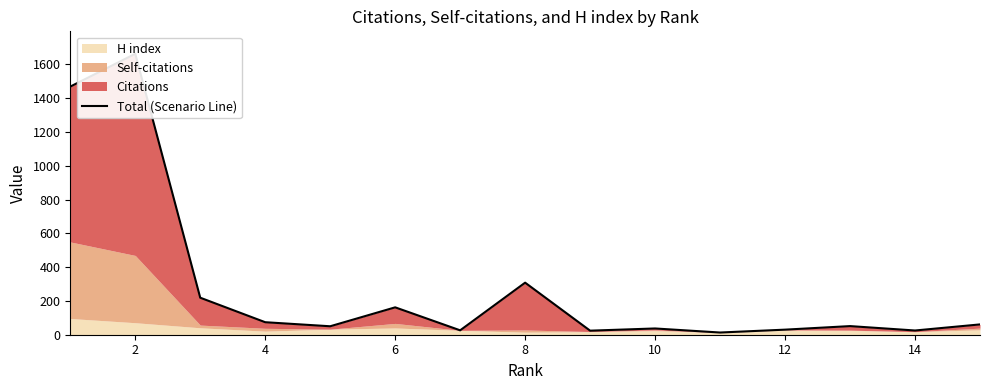

How many interior local valleys (lower than both neighbors) does the data have?

5